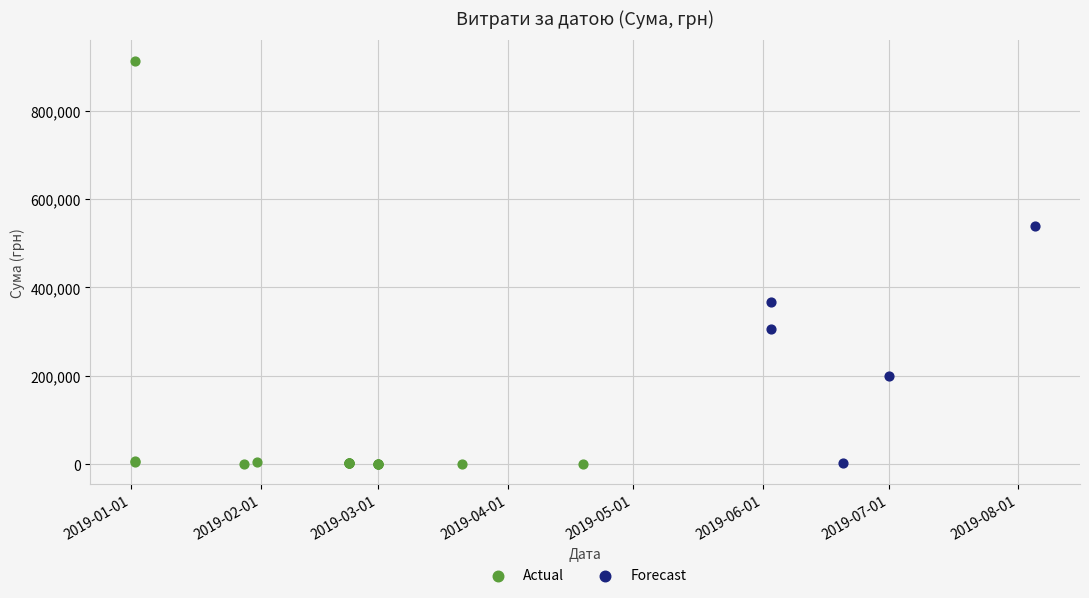

Which series has the largest Y range (max minus min)?

Actual